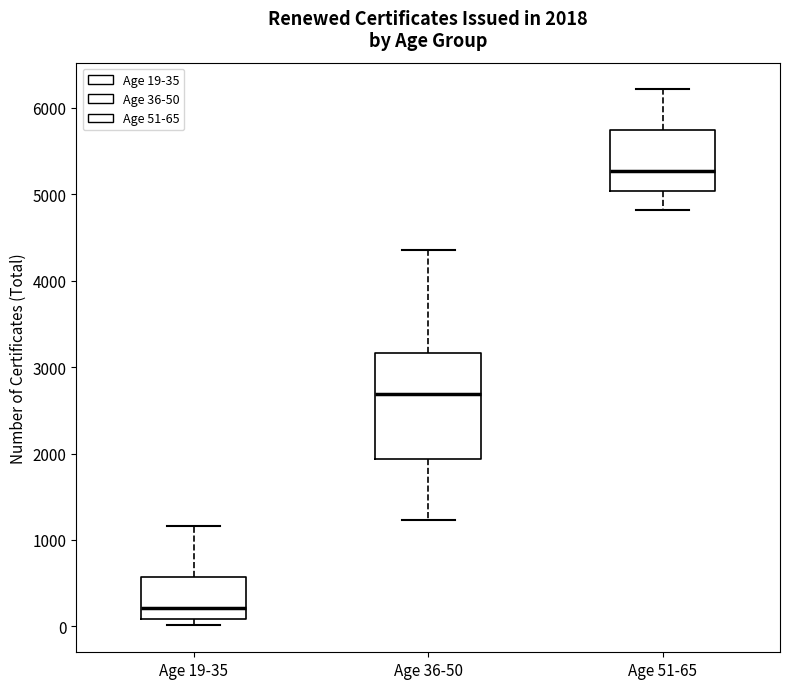

Which box has the lowest median line?

Age 19-35